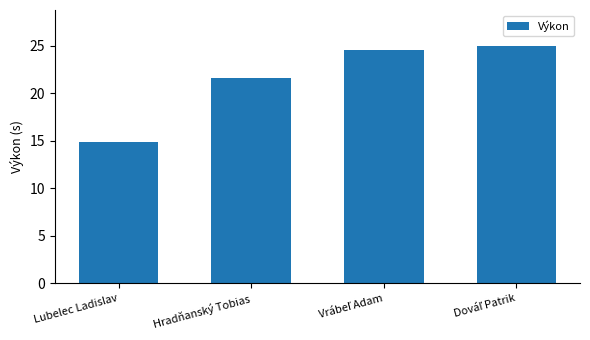

What is the value of the 2nd bar from the left?

21.6